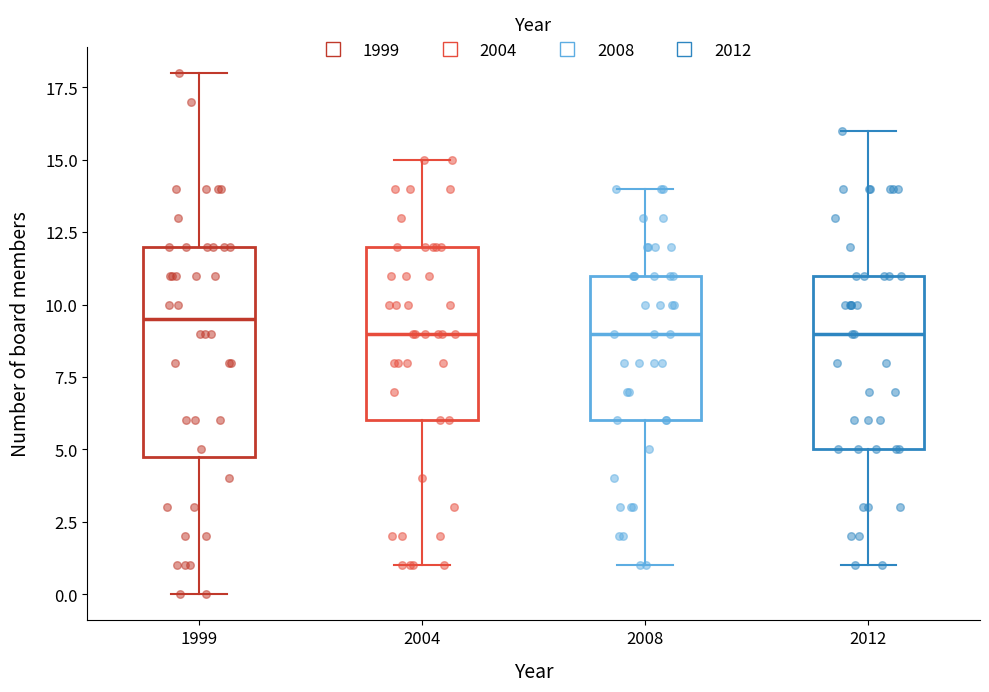

Reading left to right, transcribe this box plot: for each box, give where its median line is, the range the box spans, and where its two whiskers end, as read against the y-axis. The values are not printed on the chart, so give them approximately, as read against the axis.

1999: median 9.5, box 5.0 to 12.0, whiskers 0.0 to 18.0
2004: median 9.0, box 6.0 to 12.0, whiskers 1.0 to 15.0
2008: median 9.0, box 6.0 to 11.0, whiskers 1.0 to 14.0
2012: median 9.0, box 5.0 to 11.0, whiskers 1.0 to 16.0